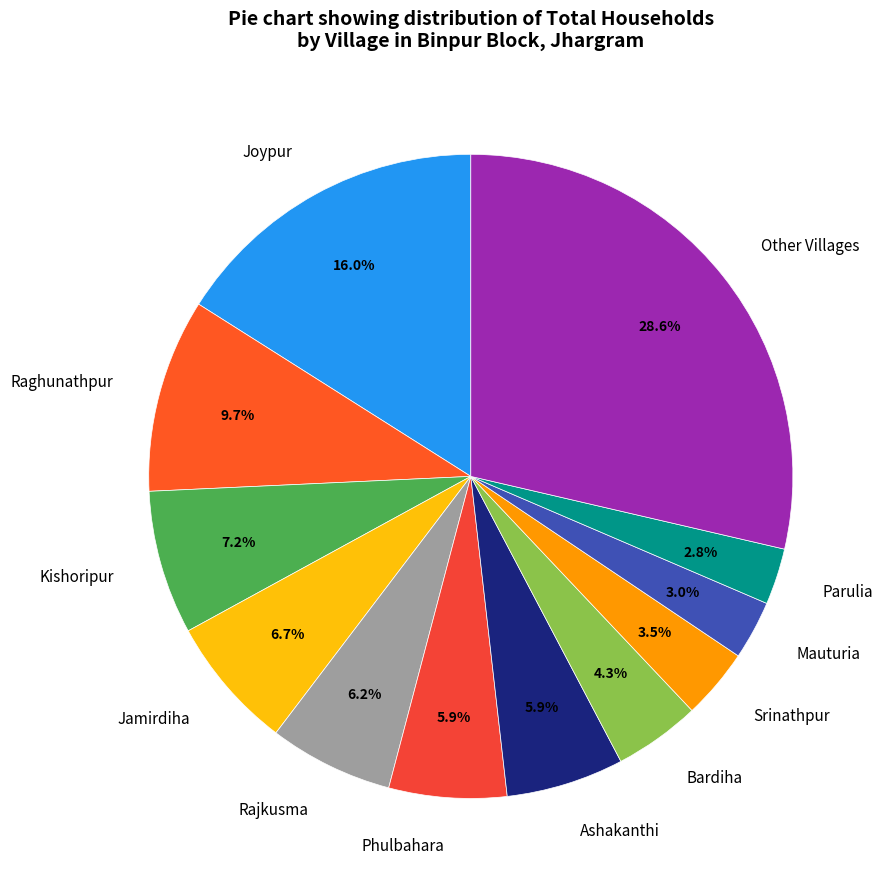

What is the largest slice in the pie chart?

Other Villages